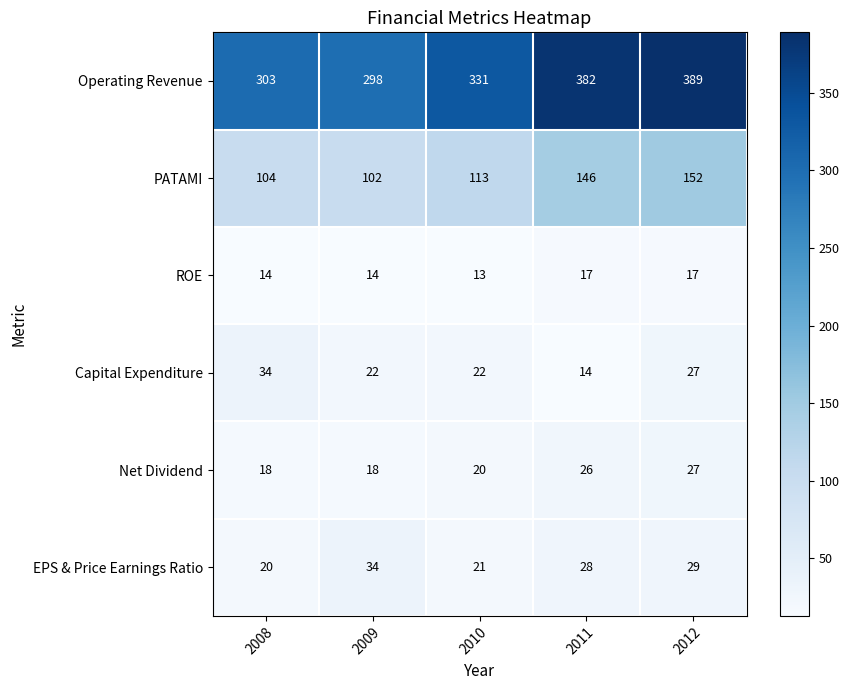

At which label does EPS & Price Earnings Ratio reach its minimum?

2008